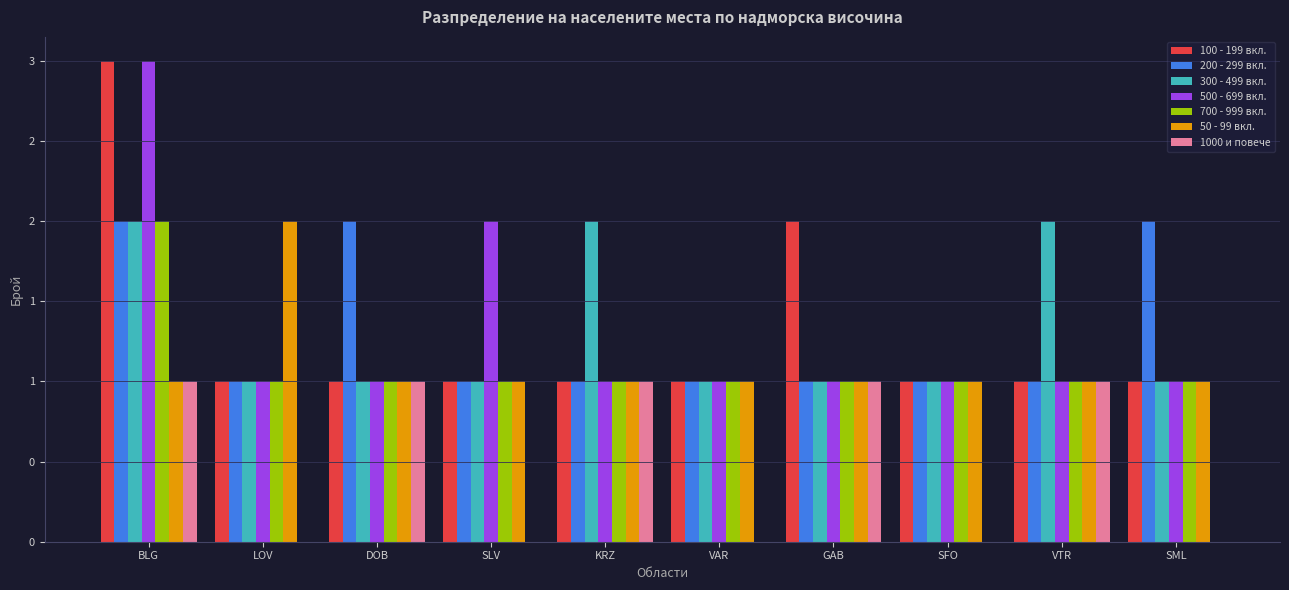

What are all the series names shown in the legend?

100 - 199 вкл., 200 - 299 вкл., 300 - 499 вкл., 500 - 699 вкл., 700 - 999 вкл., 50 - 99 вкл., 1000 и повече